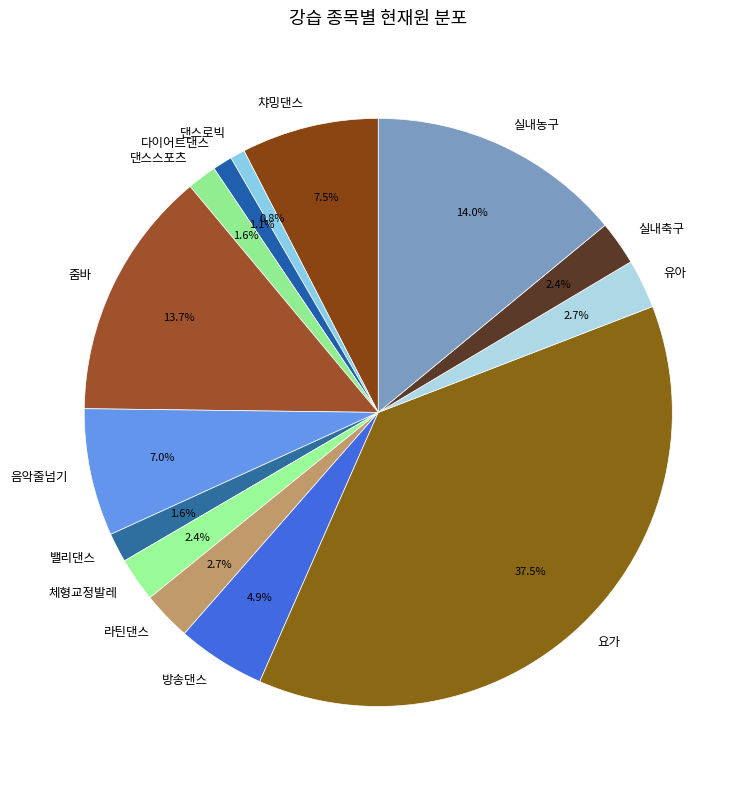

Is the sum of 체형교정발레 and 방송댄스 greater than half?

No